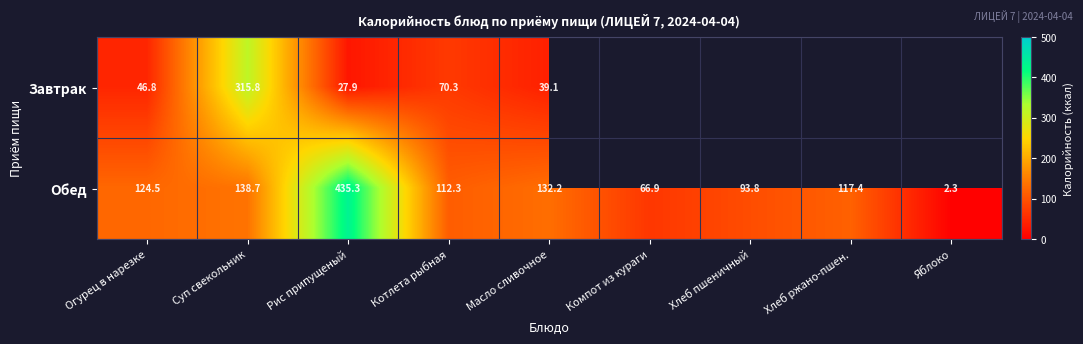

Rank the series at Рис припущеный from lowest to highest value.

Завтрак, Обед